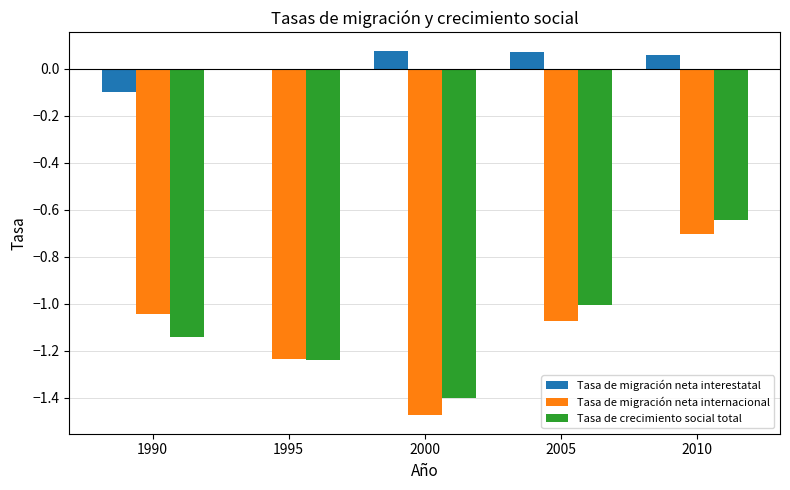

Is it true that Tasa de migración neta interestatal equals 0.0 at 2005?

False